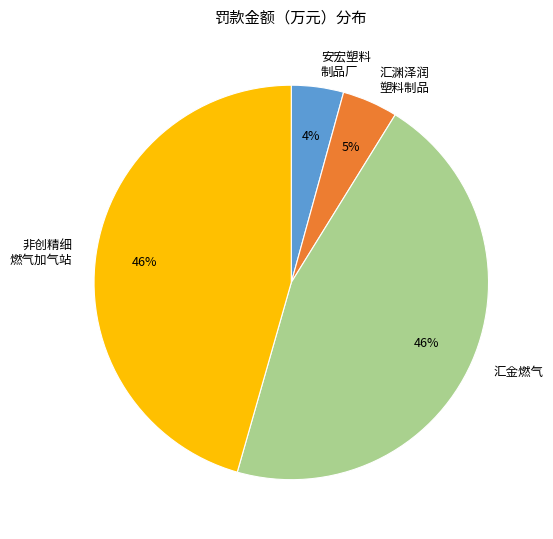

To the nearest percent, what is the average slice percentage?

25%